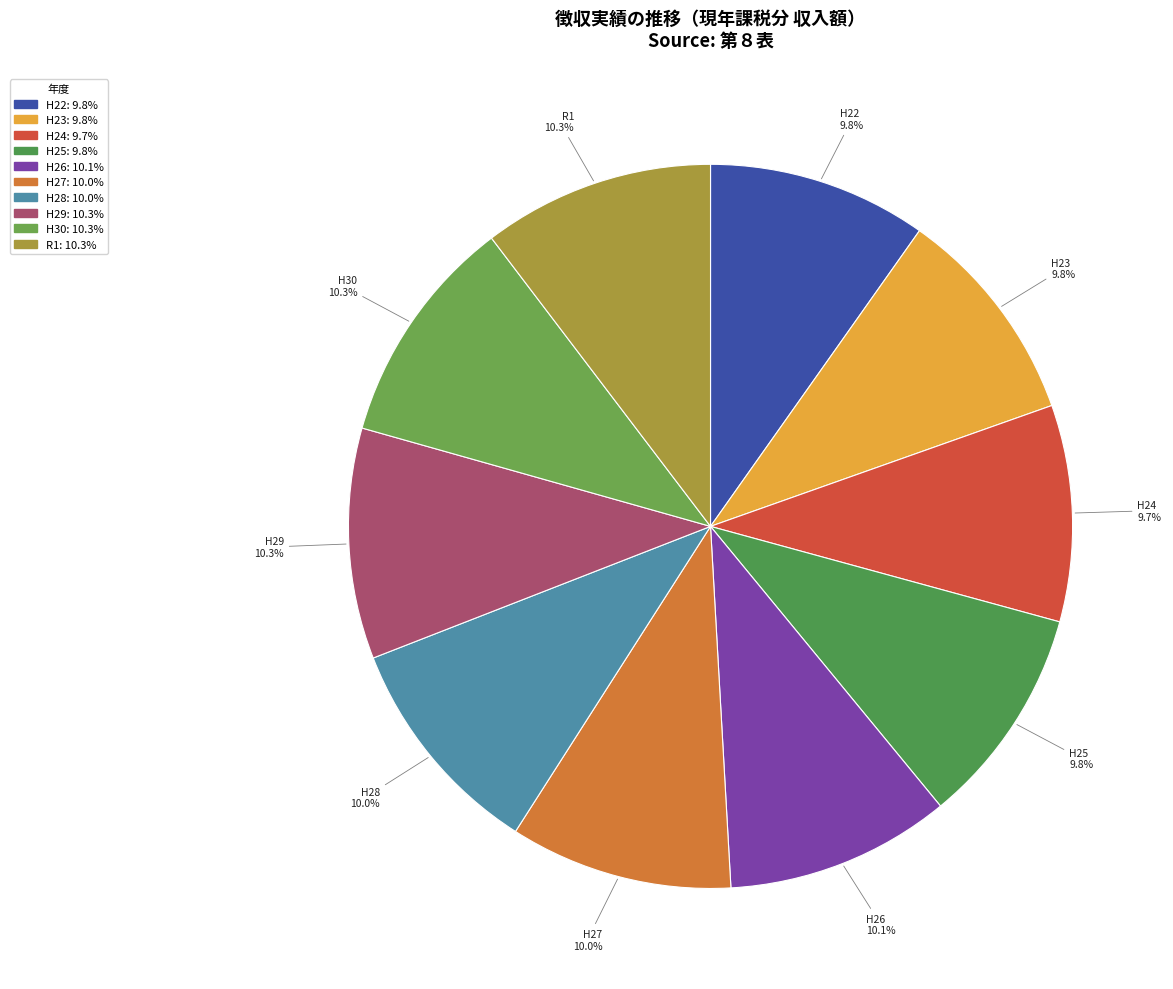

To the nearest percent, what is the difference between the largest and smallest slice percentages?

1%